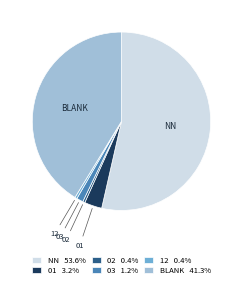

Between 12 and 03, which is larger?

03